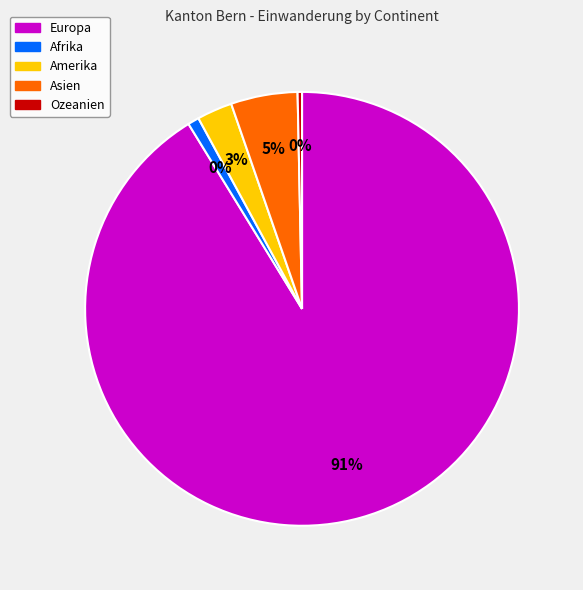

How many segments does this pie chart have?

5